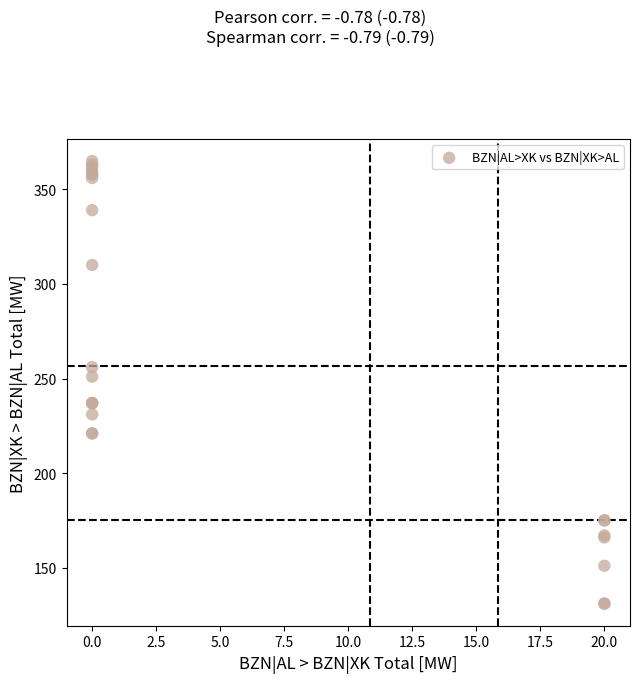

What Y value in the scatter plot is closest to 248?

251